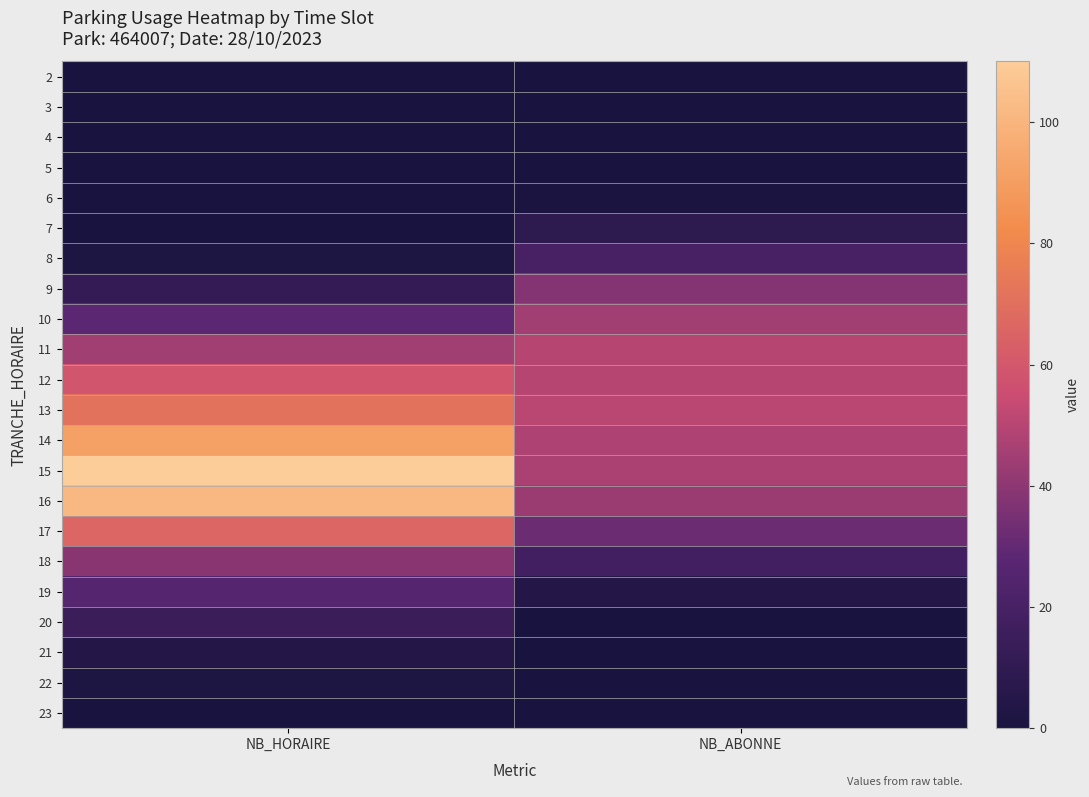

At which category is the sum across all series the highest?

NB_HORAIRE